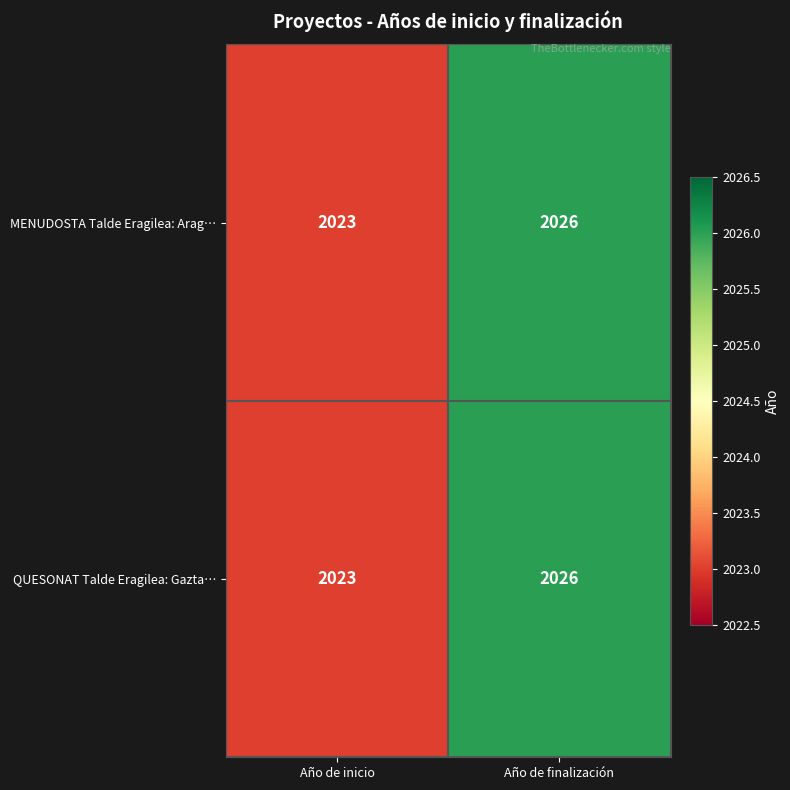

At how many categories does at least one series exceed 2025?

1